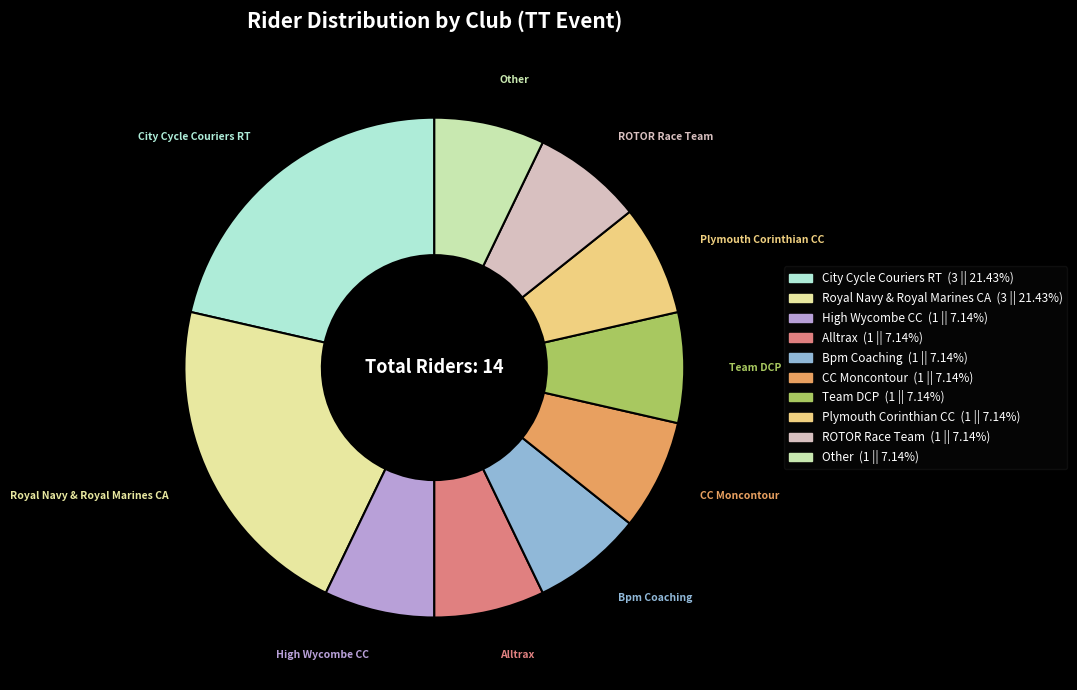

The ROTOR Race Team slice represents 7% of the pie. True or false?

True